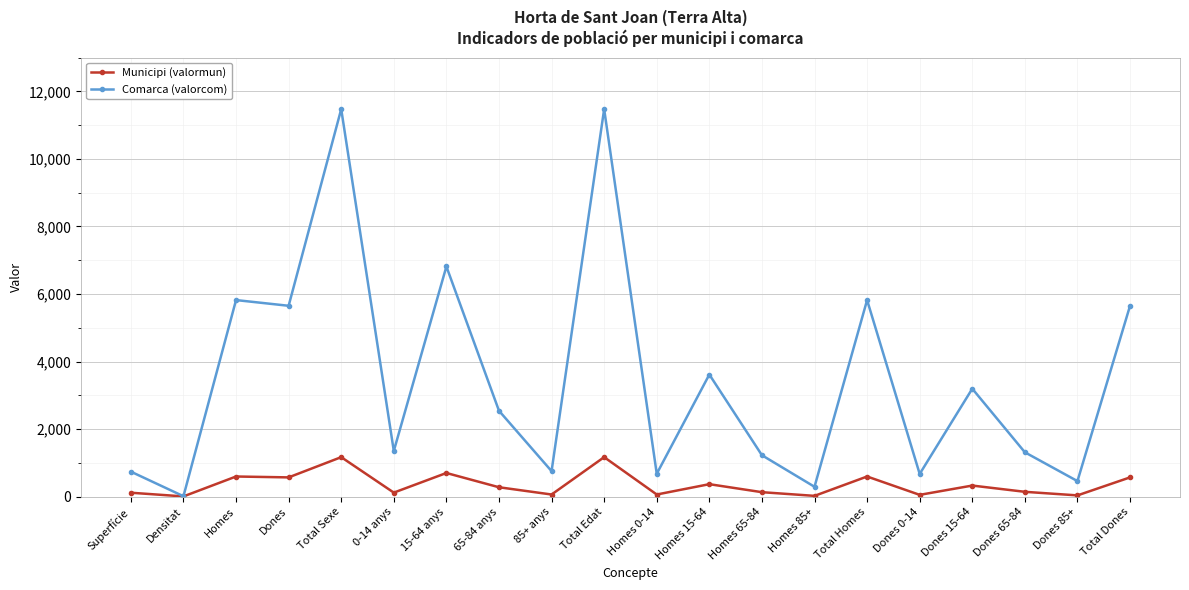

Rank the series by their maximum value, from lowest to highest.

Municipi (valormun), Comarca (valorcom)